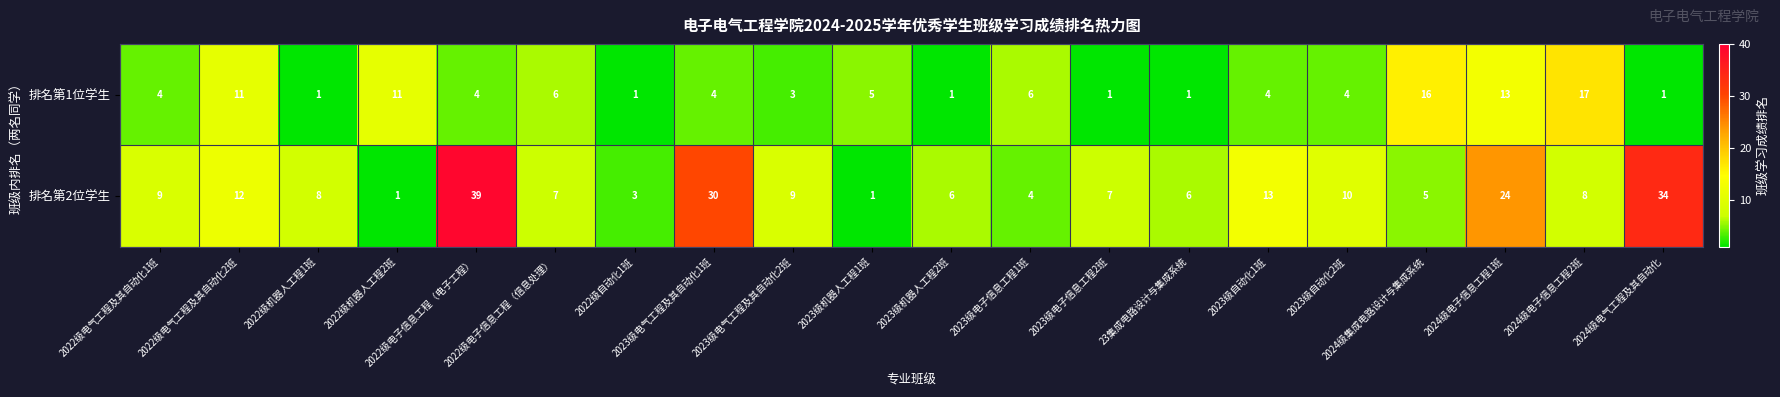

At how many categories does at least one series exceed 4?

19